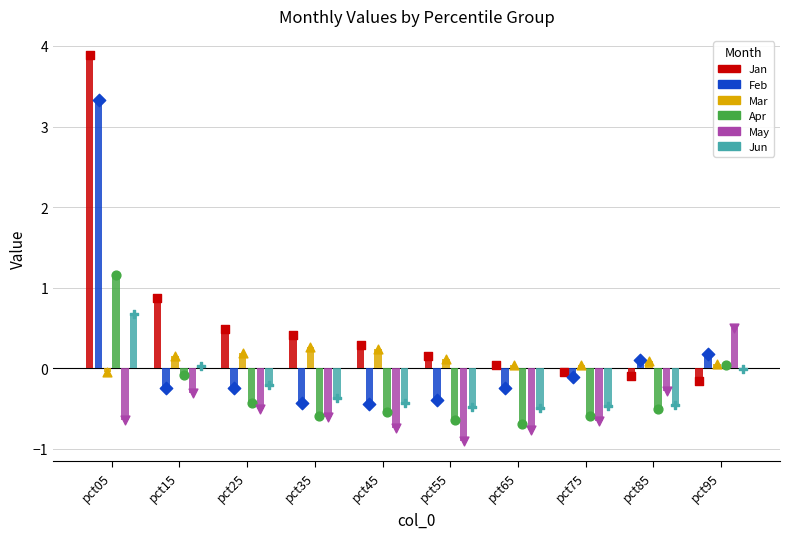

Which series has the widest spread of Y values?

Jan